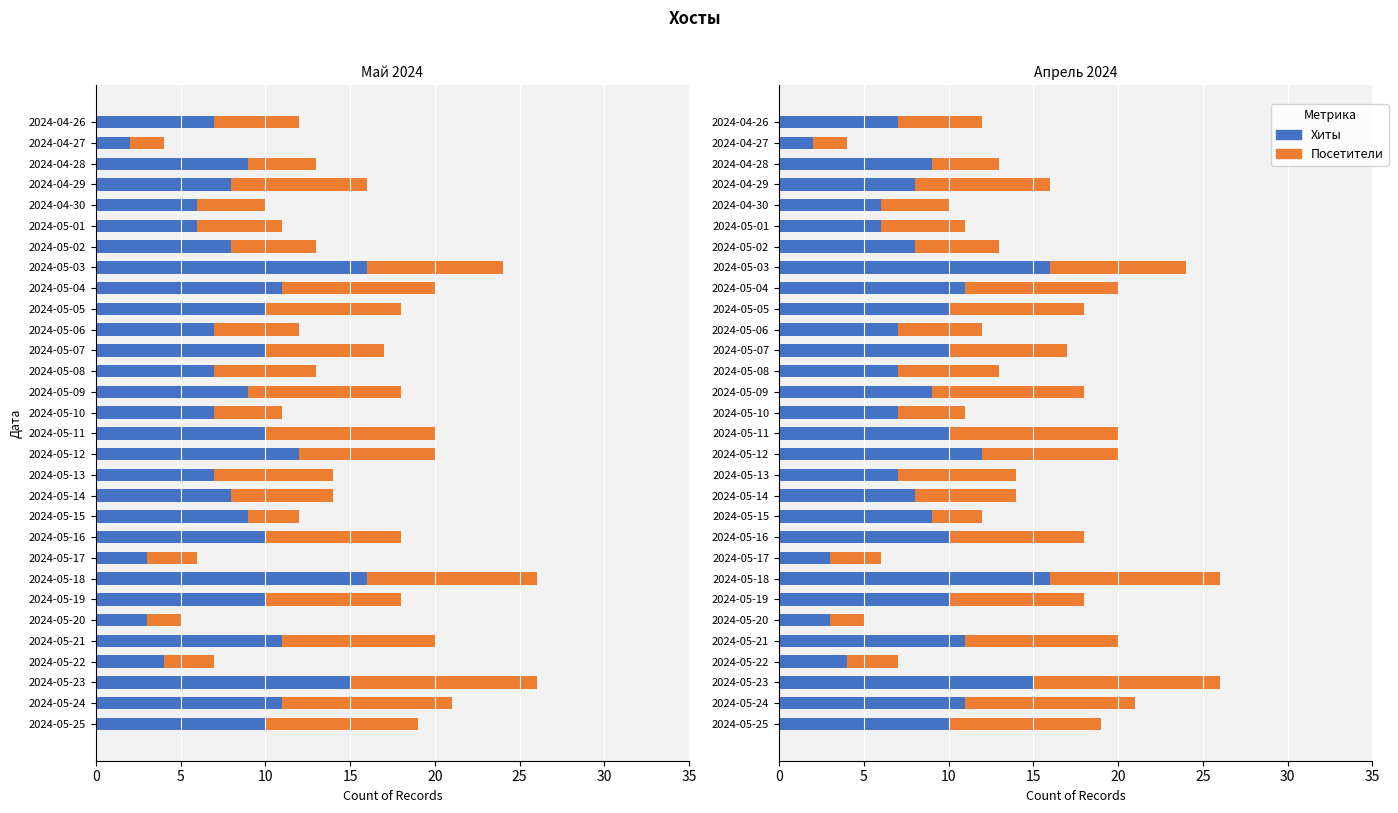

True or false: Посетители has a value of 13 at 2024-05-19.

False